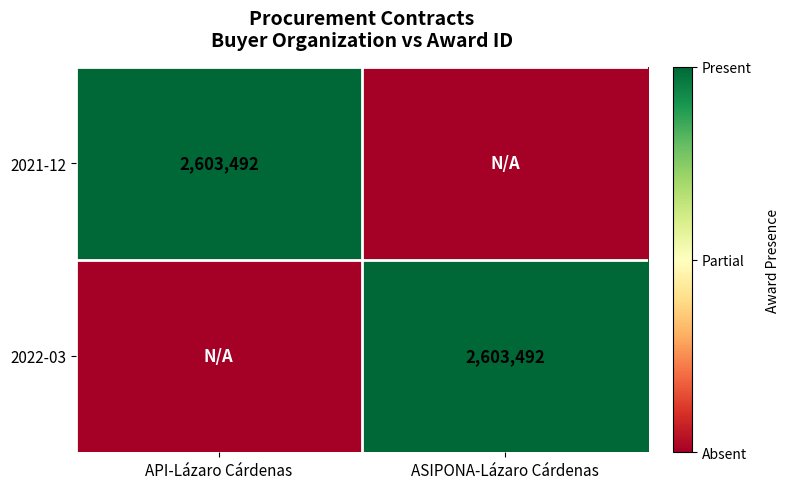

The value of 2022-03 at ASIPONA-Lázaro Cárdenas is 1782172.9. True or false?

False